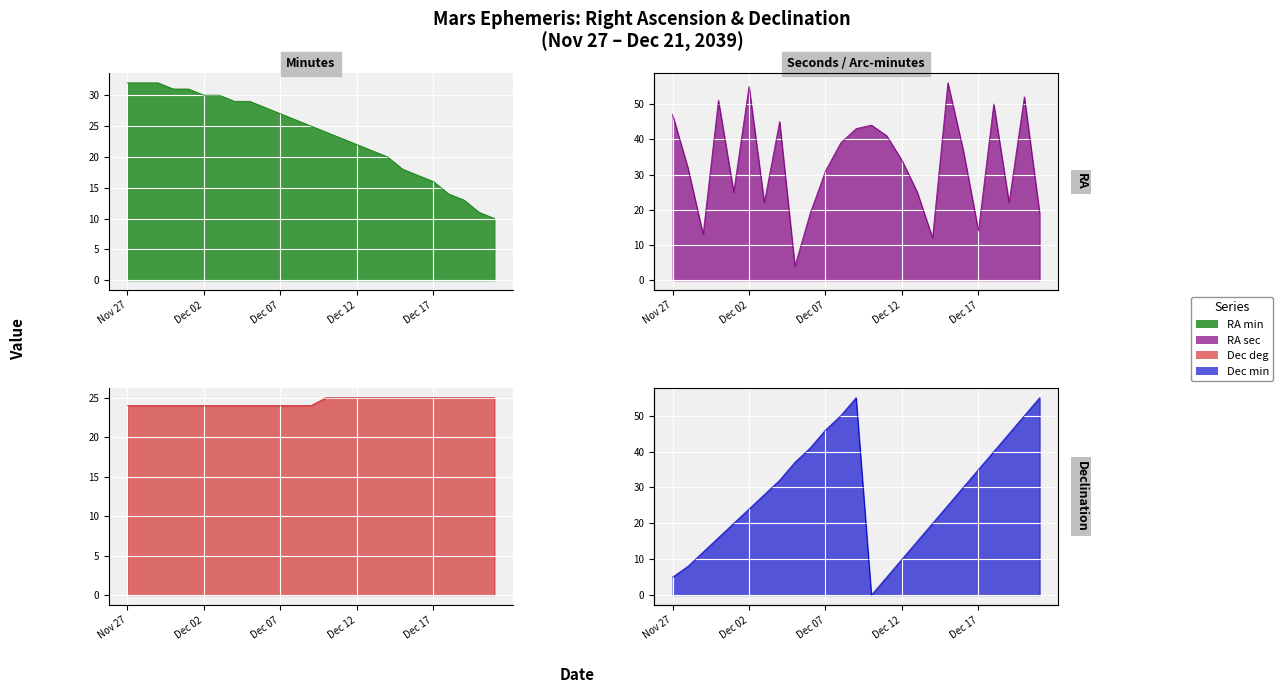

True or false: RA min has a value of 29 at Dec 04.

True